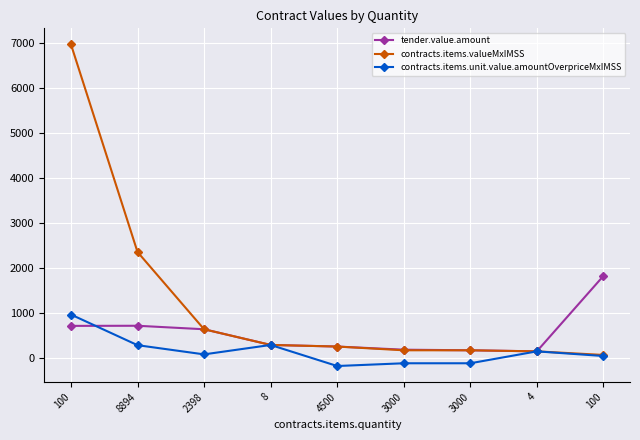

What is the highest value of the contracts.items.unit.value.amountOverpriceMxIMSS series?

961.3